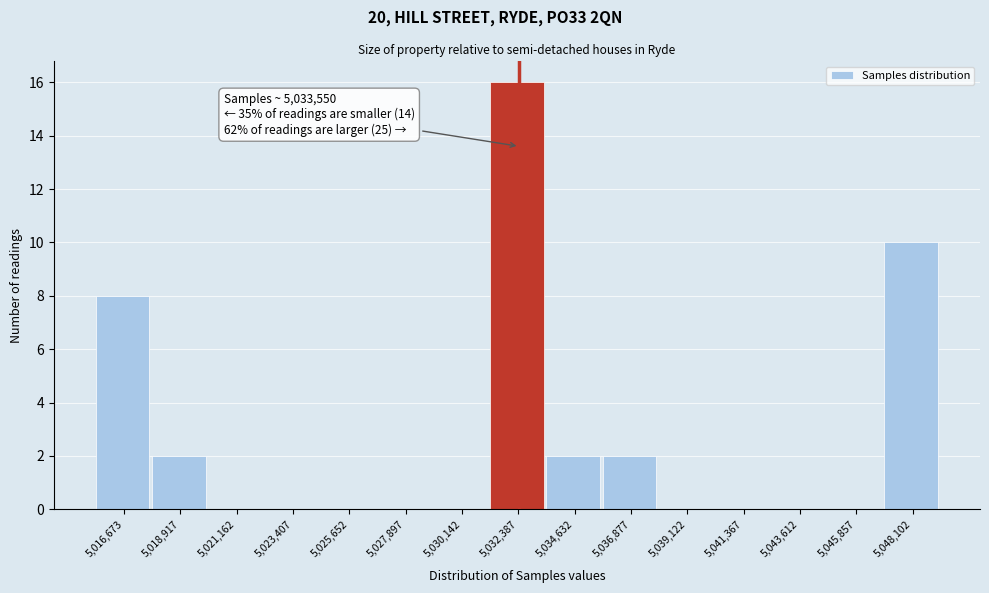

Reading left to right, extract all data points from this chart.

5,016,673=8	5,018,917=2	5,021,162=0	5,023,407=0	5,025,652=0	5,027,897=0	5,030,142=0	5,032,387=16	5,034,632=2	5,036,877=2	5,039,122=0	5,041,367=0	5,043,612=0	5,045,857=0	5,048,102=10